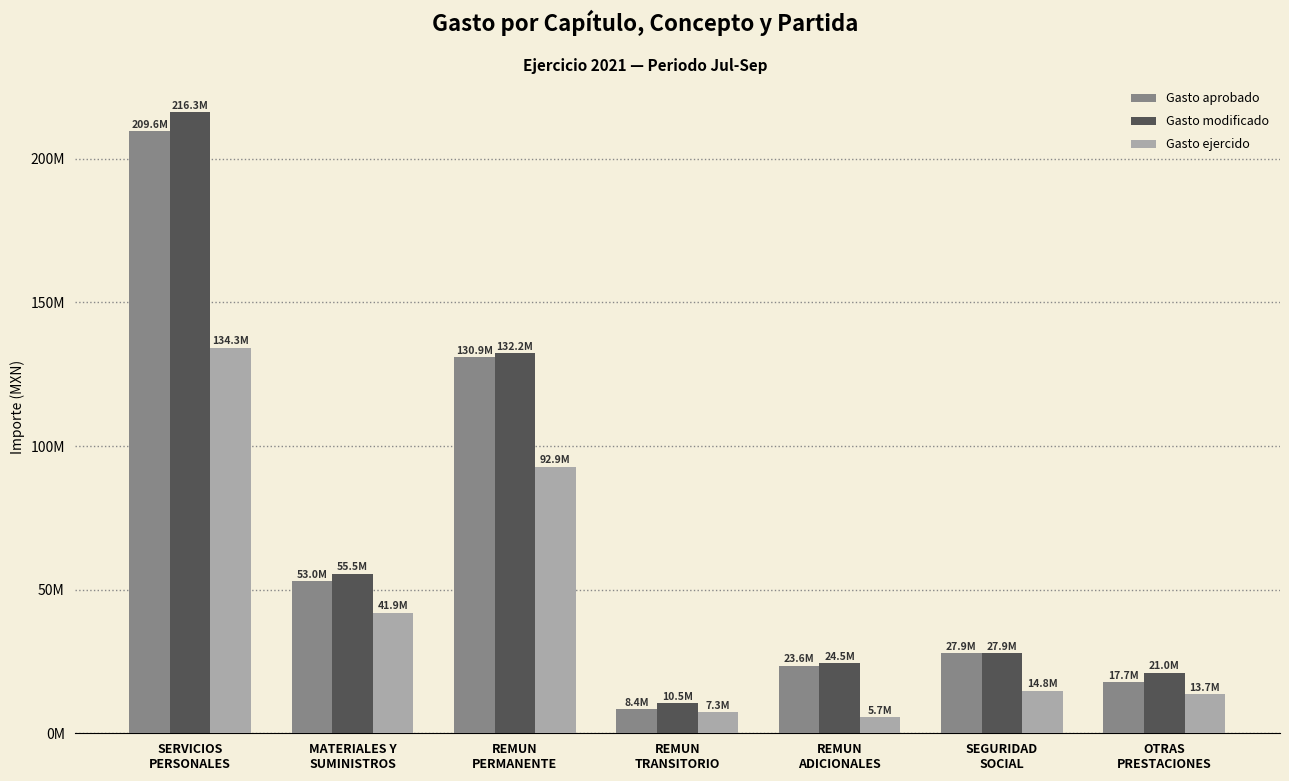

What are all the series names shown in the legend?

Gasto aprobado, Gasto modificado, Gasto ejercido